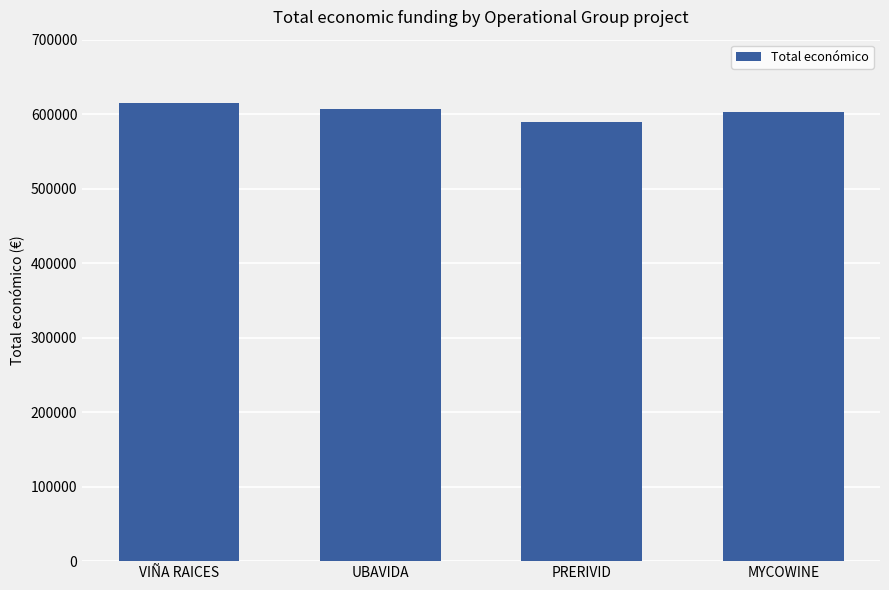

Is it true that the value at MYCOWINE is 948950.2?

False